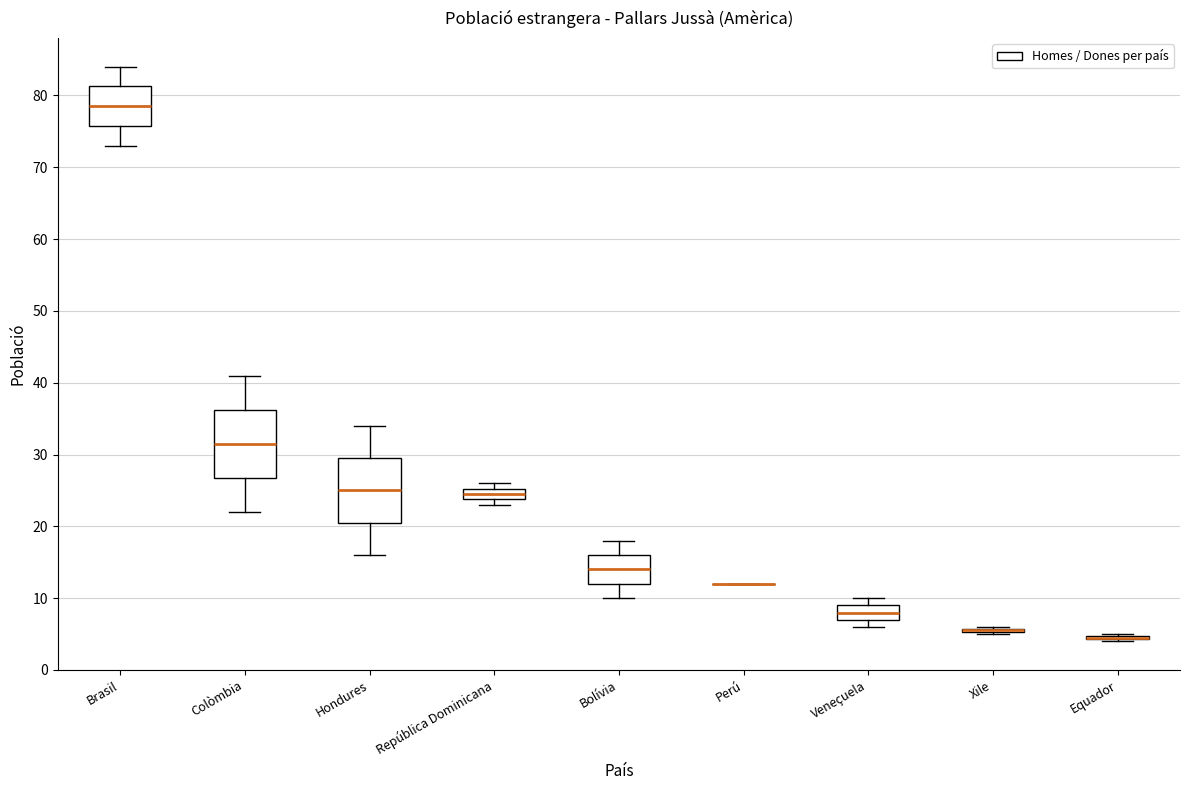

Where is the lower edge of the box for Veneçuela on the y-axis? The values are not printed on the chart, so give them approximately, as read against the axis.

7